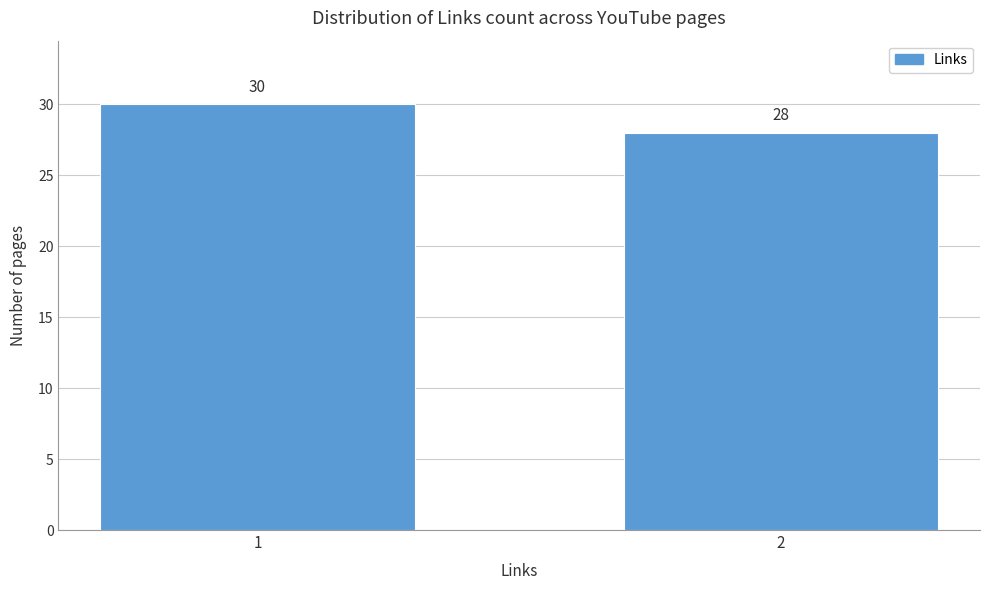

Reading left to right, extract all data points from this chart.

1=30	2=28